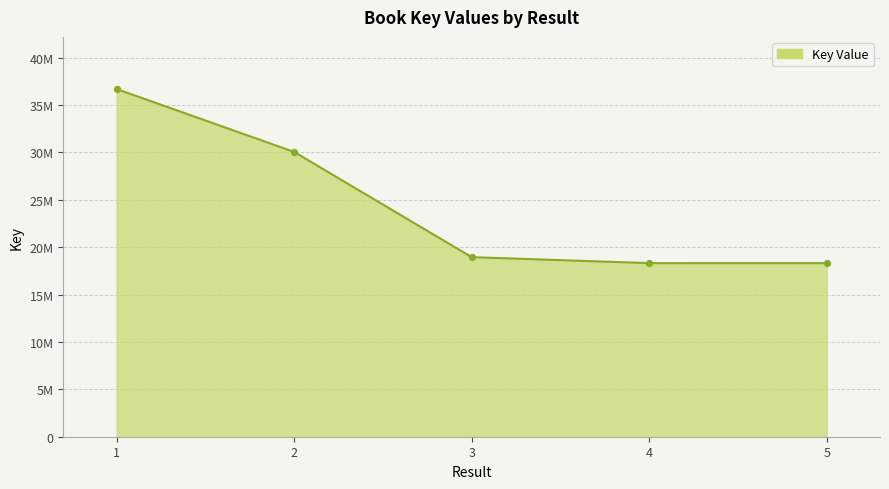

Which has a higher value, 3 or 4?

3